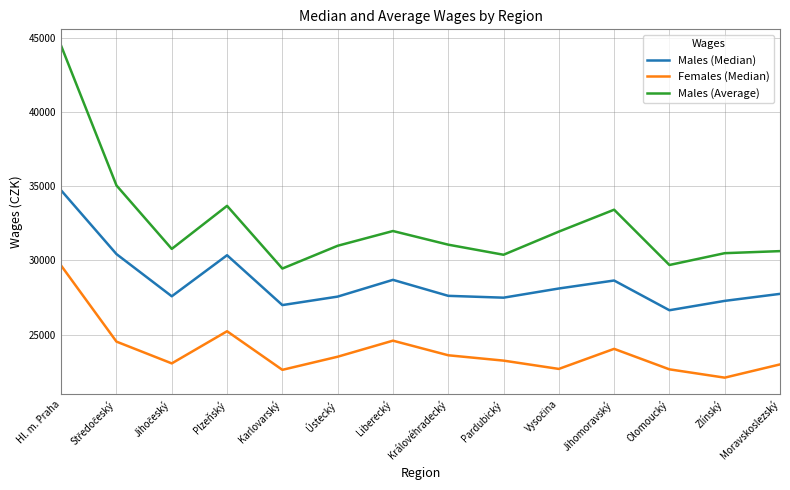

At which category is the sum across all series the highest?

Hl. m. Praha